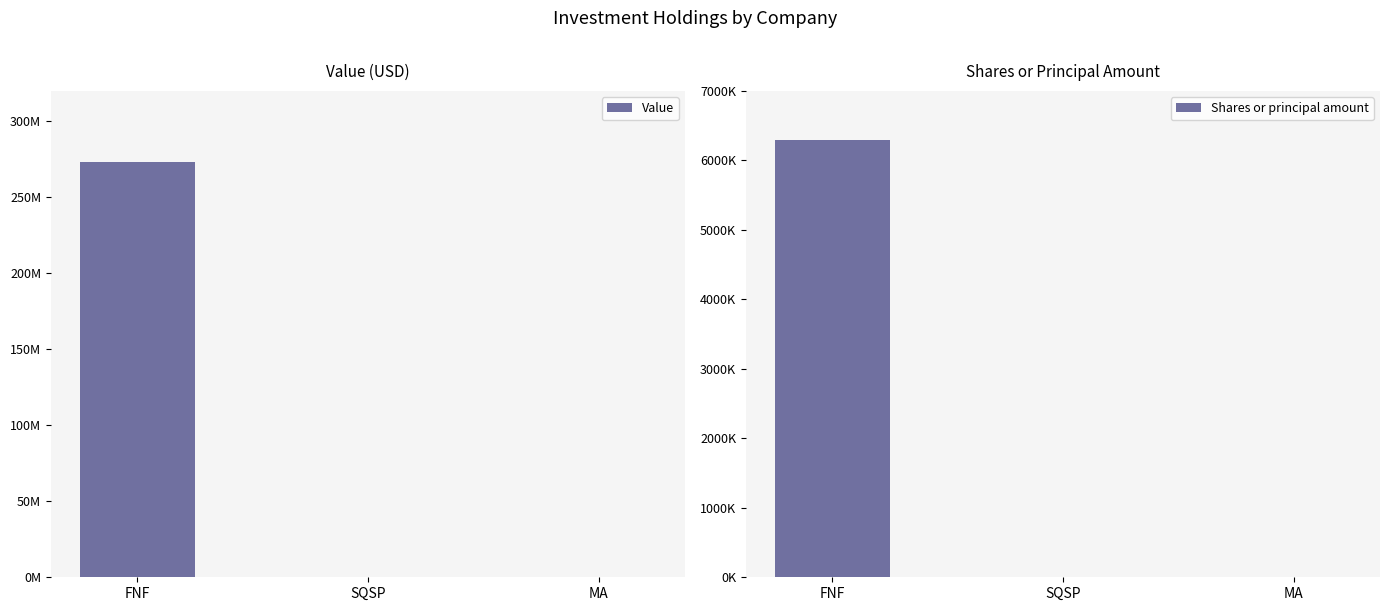

Reading right to left, transcribe all the data shown in this chart.

Value: MA=204000	SQSP=356000	FNF=273217000
Shares or principal amount: MA=558	SQSP=6000	FNF=6286646